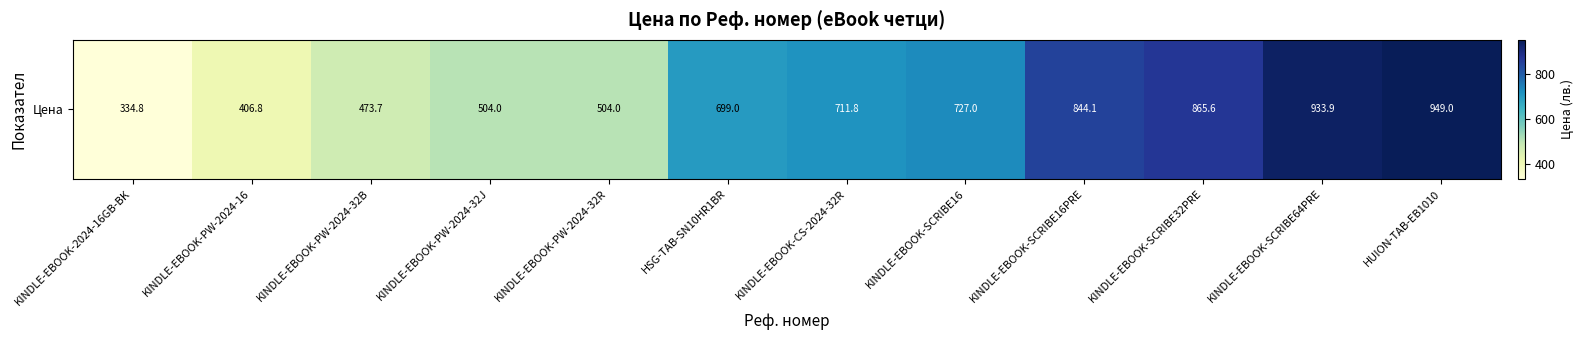

List the labels in order of value, smallest first.

KINDLE-EBOOK-2024-16GB-BK, KINDLE-EBOOK-PW-2024-16, KINDLE-EBOOK-PW-2024-32B, KINDLE-EBOOK-PW-2024-32J, KINDLE-EBOOK-PW-2024-32R, HSG-TAB-SN10HR1BR, KINDLE-EBOOK-CS-2024-32R, KINDLE-EBOOK-SCRIBE16, KINDLE-EBOOK-SCRIBE16PRE, KINDLE-EBOOK-SCRIBE32PRE, KINDLE-EBOOK-SCRIBE64PRE, HUION-TAB-EB1010